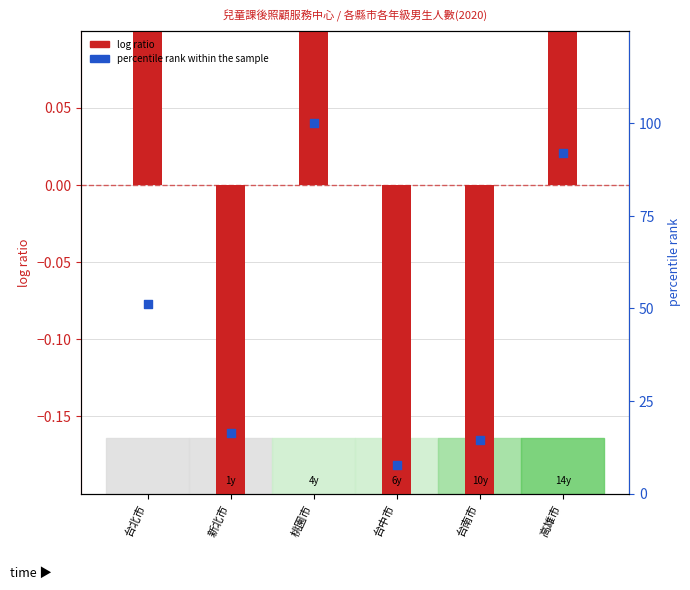

Is the value of log ratio at 台北市 greater than the value of percentile rank within the sample at 台南市?

No